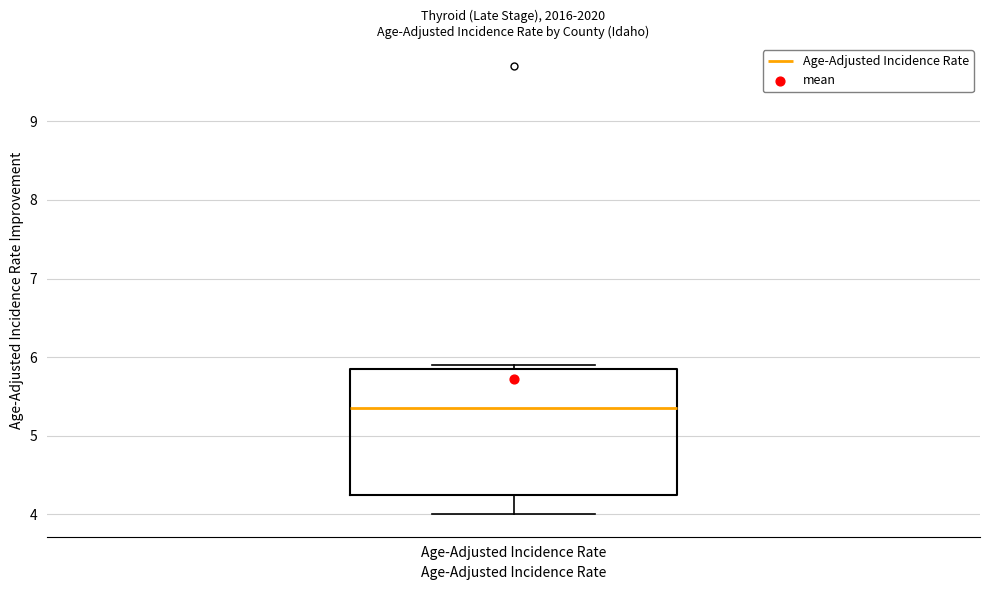

Read this box plot against the y-axis: the position of the median line, the range covered by the box, and the ends of both whiskers. The values are not printed on the chart, so give them approximately, as read against the axis.

median 5.4, box 4.3 to 5.9, whiskers 4.0 to 5.9 (just above the box's upper edge)